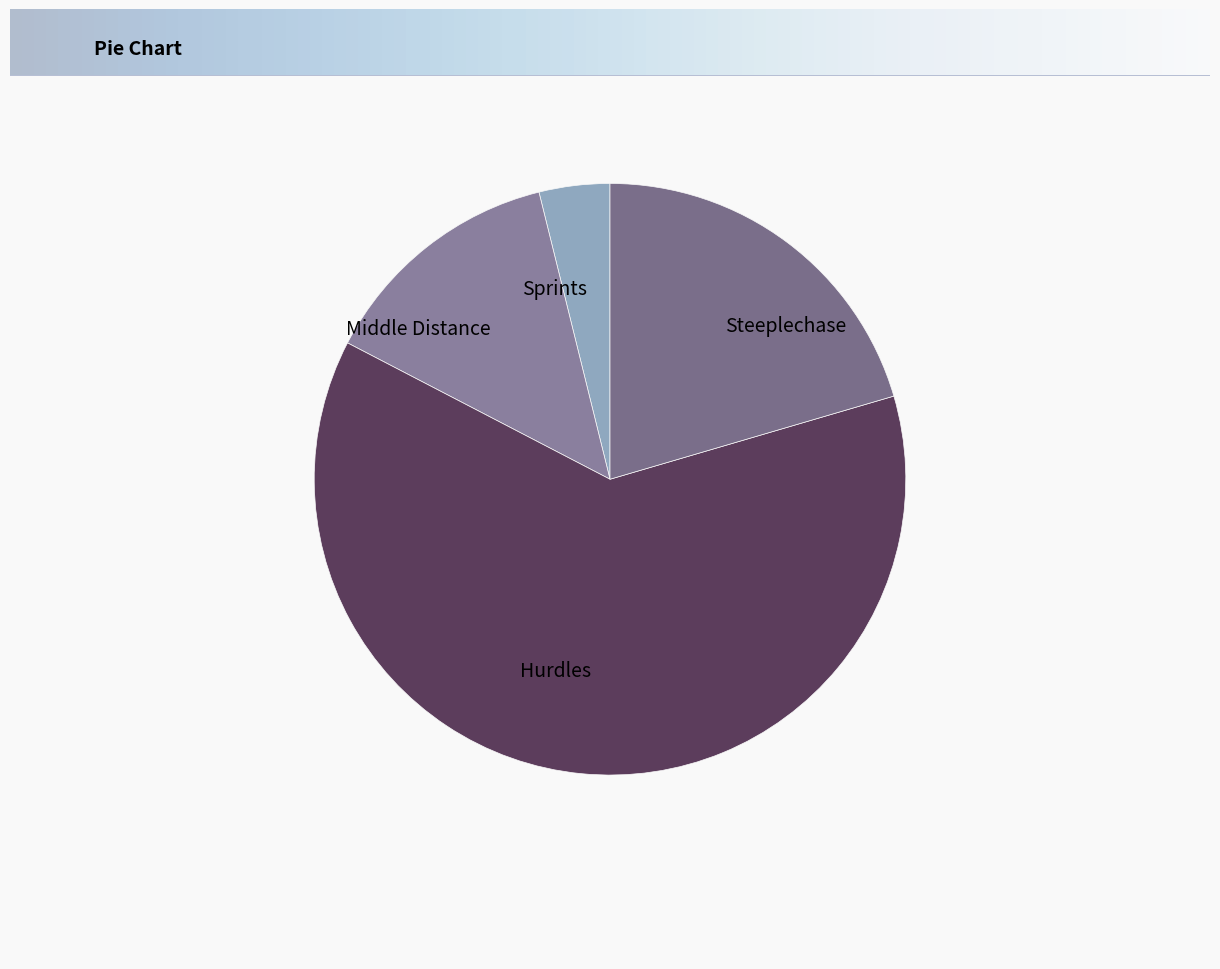

Between Steeplechase and Sprints, which is larger?

Steeplechase